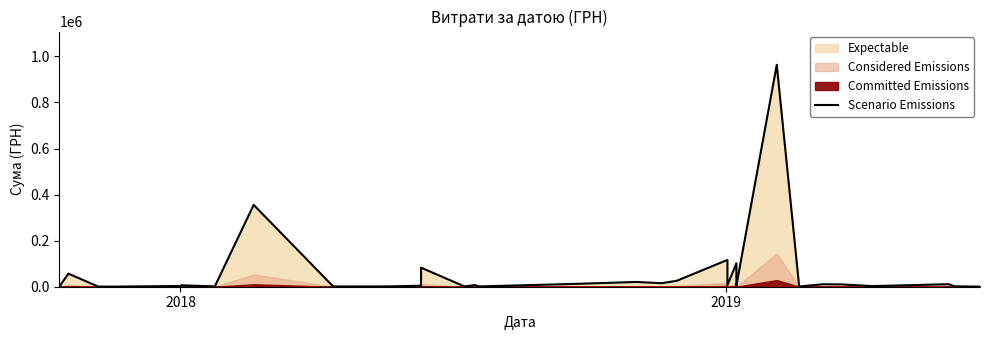

True or false: the data shows 421.7 at 12.

False